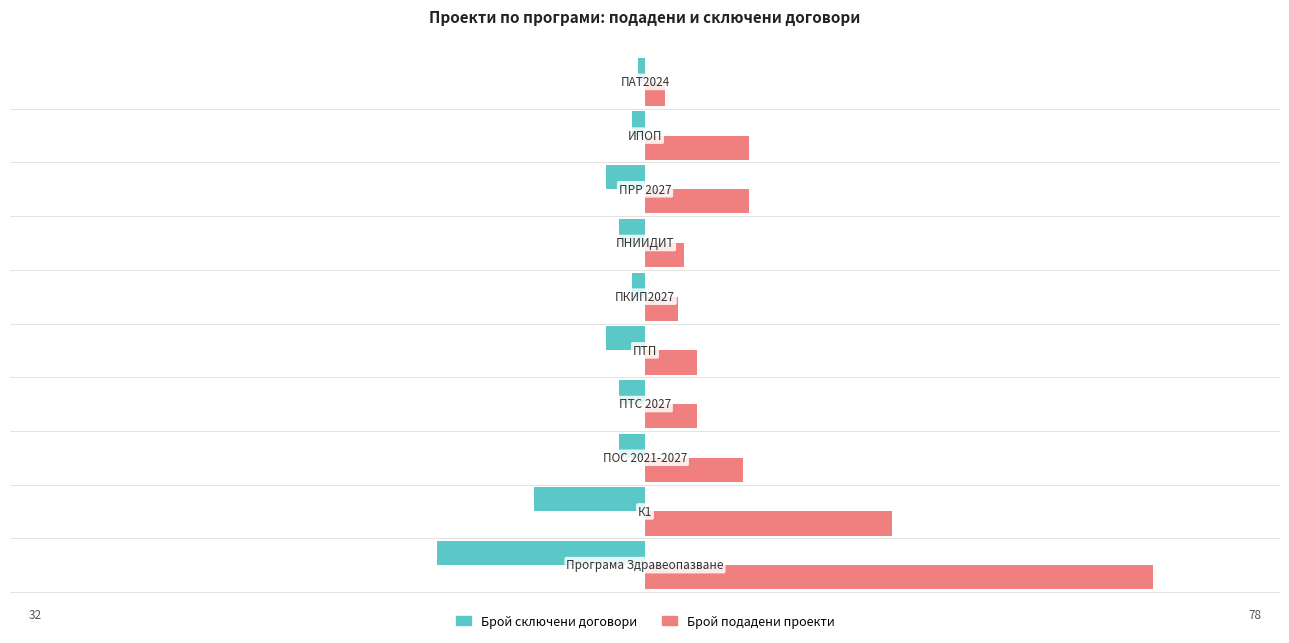

What is the minimum value for Брой сключени договори?

-32